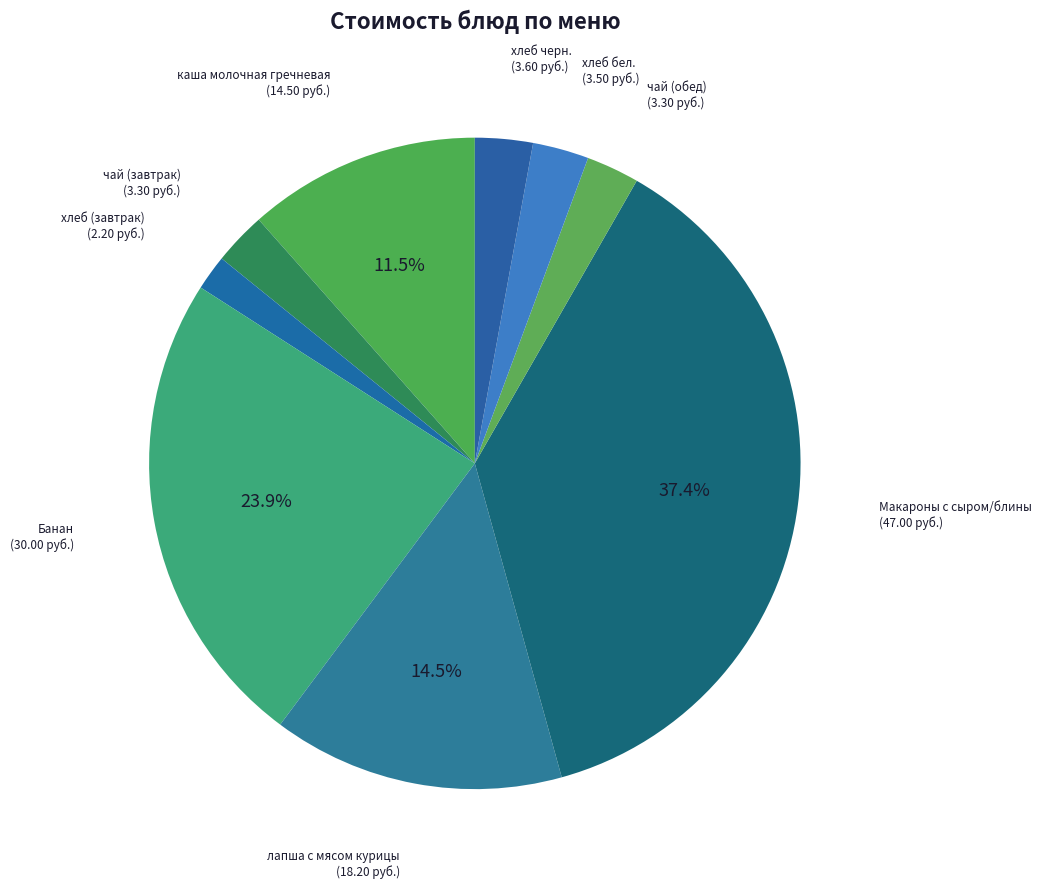

Is there a majority slice in this chart?

No